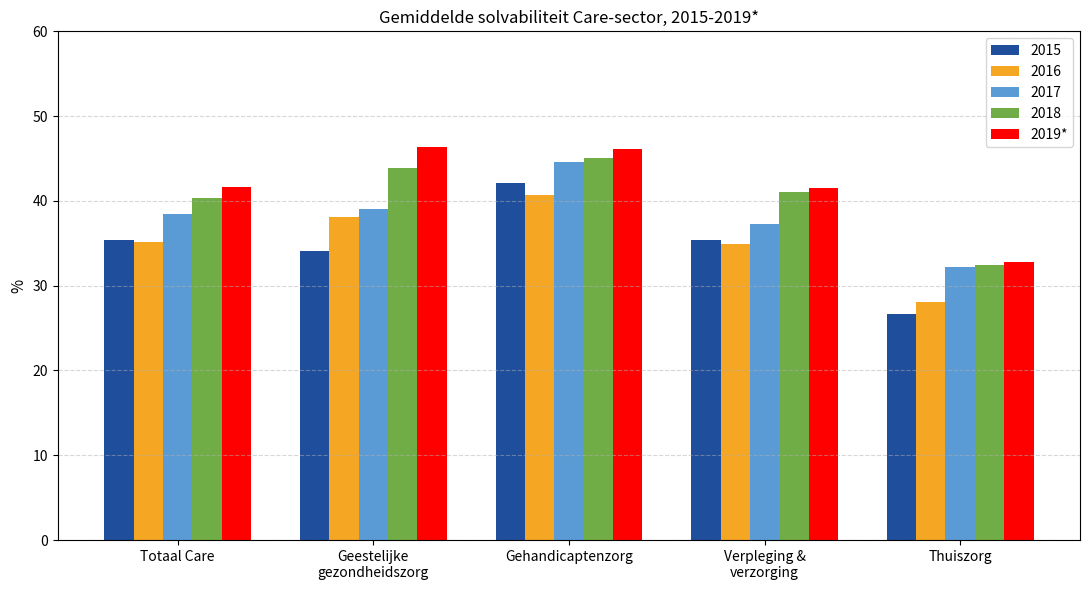

What is the spread (max minus min) of values at Thuiszorg?

6.1